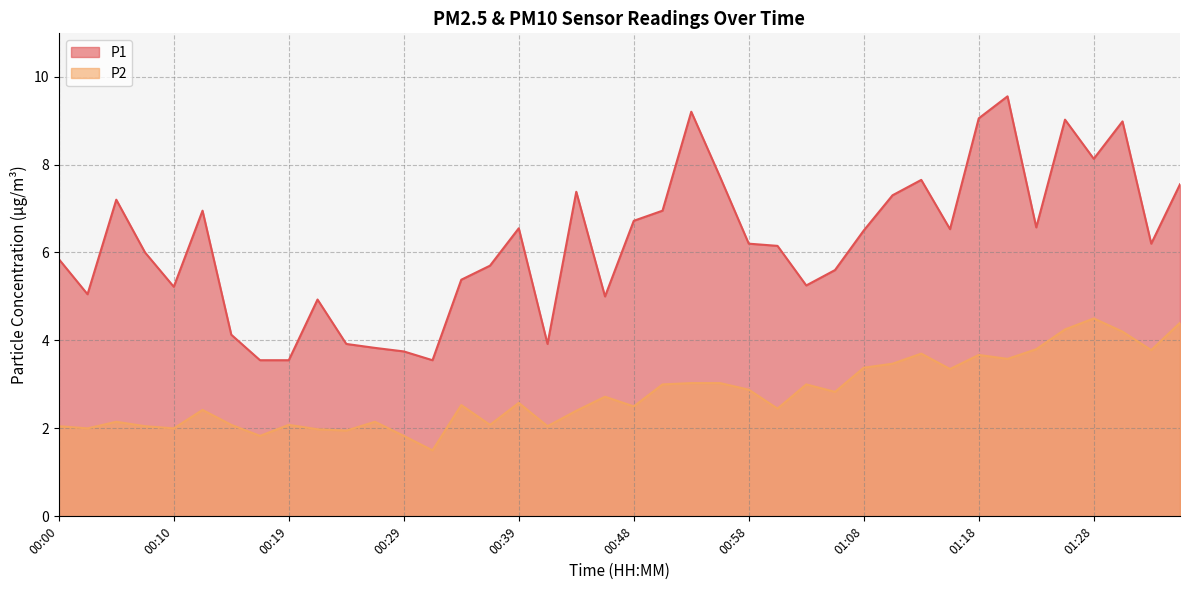

How many values in the P1 series exceed 6?

22